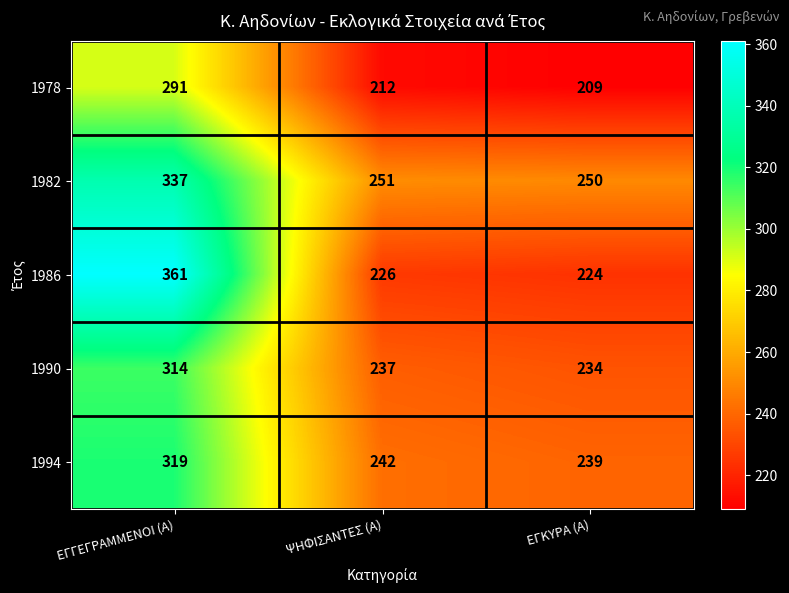

At which label does 1994 first exceed 242?

ΕΓΓΕΓΡΑΜΜΕΝΟΙ (Α)